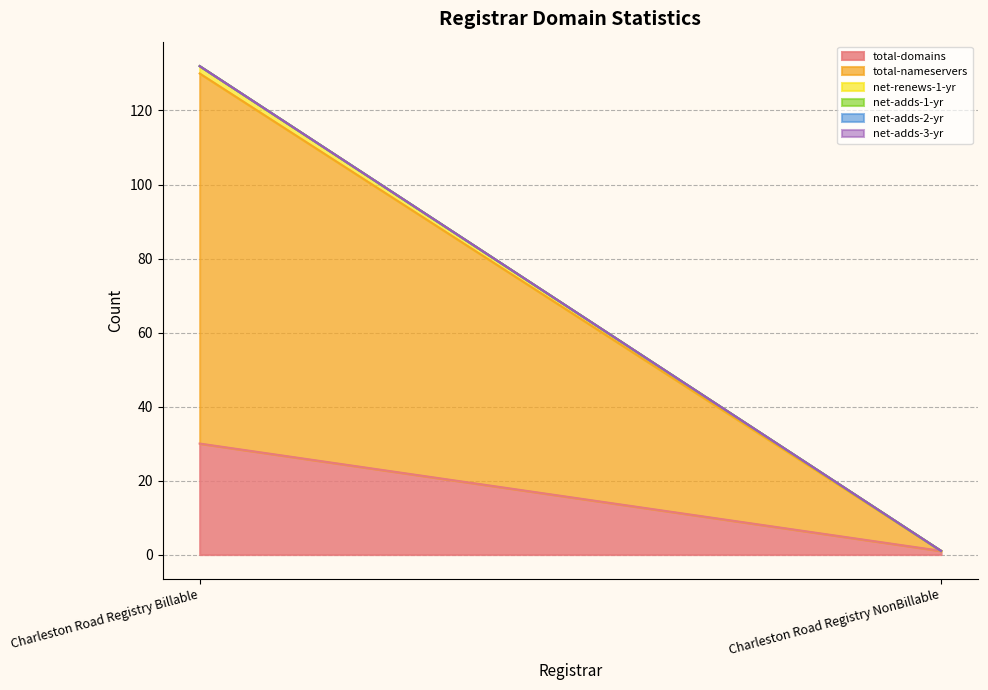

Is the value of net-adds-2-yr at Charleston Road Registry Billable greater than the value of total-domains at Charleston Road Registry Billable?

No